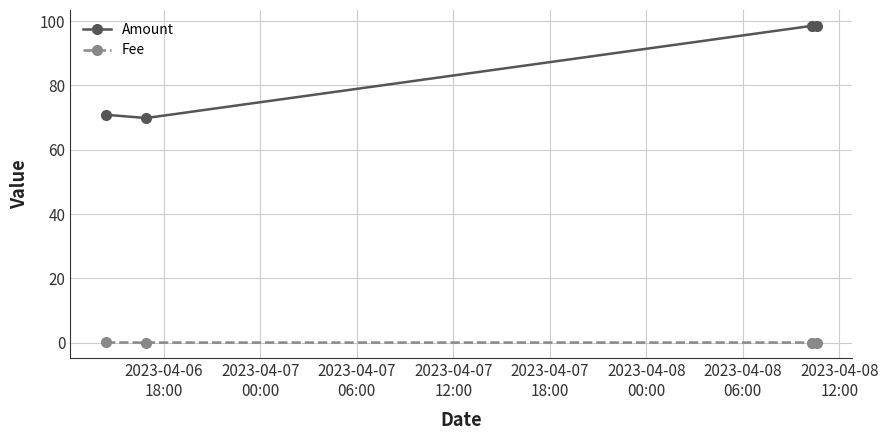

In Amount, how many points are higher than both neighbors (excluding endpoints)?

1